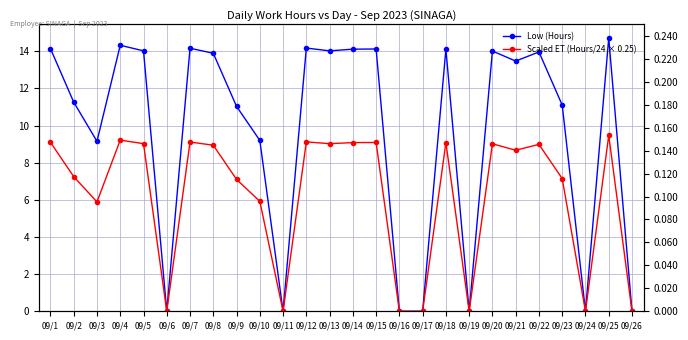

Rank the series by their maximum value, from highest to lowest.

Low (Hours), Scaled ET (Hours/24 × 0.25)